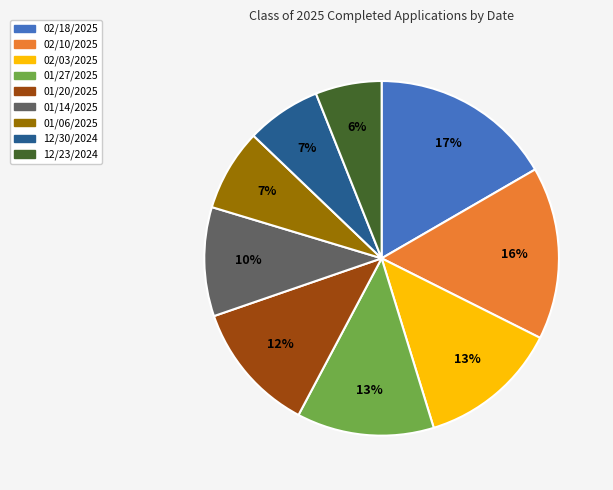

Is the sum of 02/18/2025 and 01/06/2025 greater than half?

No